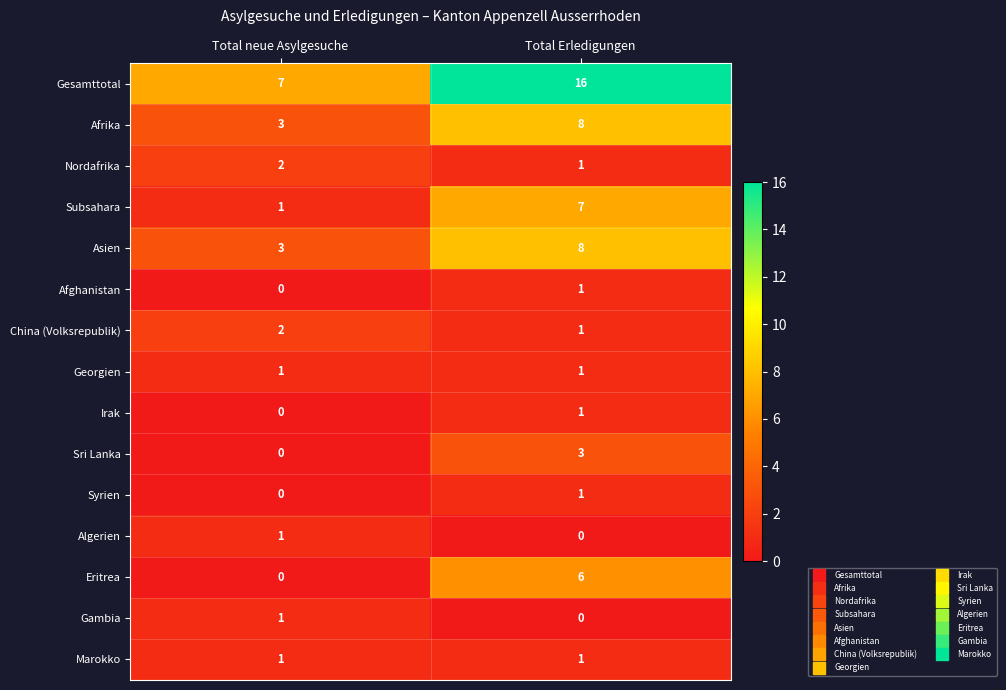

Which series has the largest range (max minus min)?

Gesamttotal